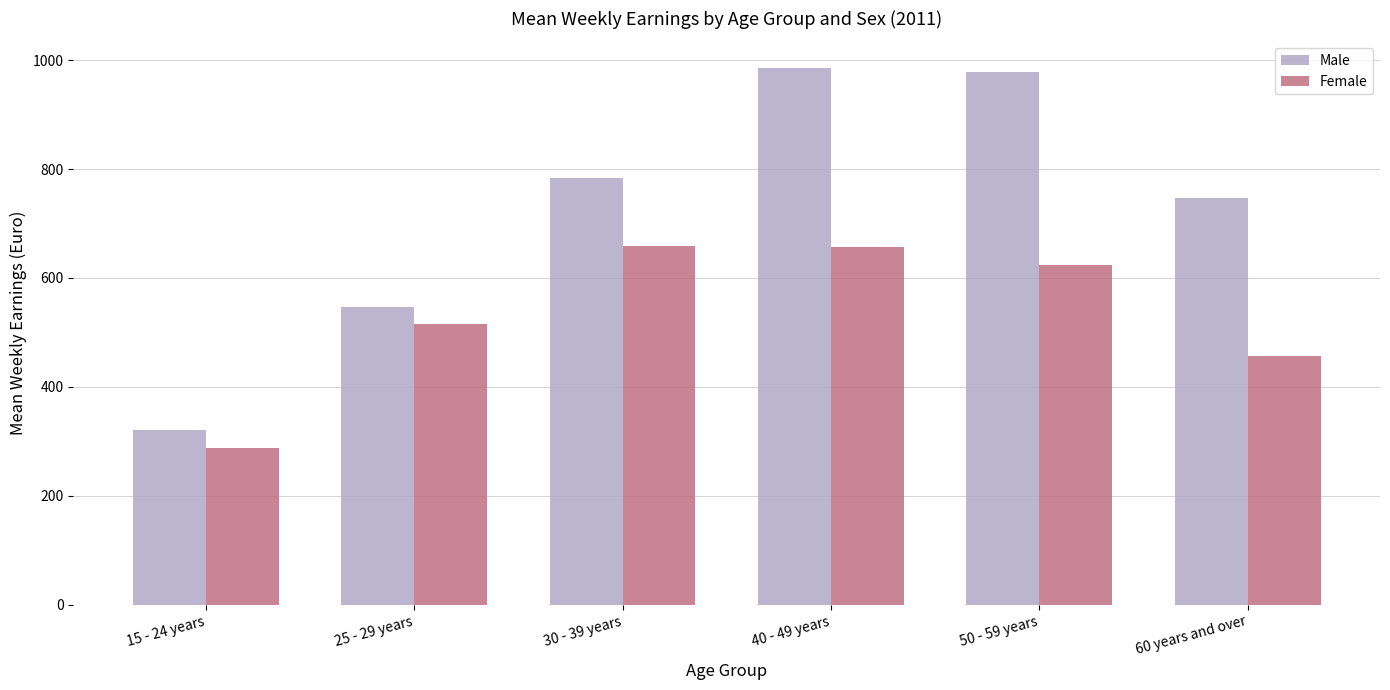

What is the value of the Female bar at the 6th from the left?

457.4